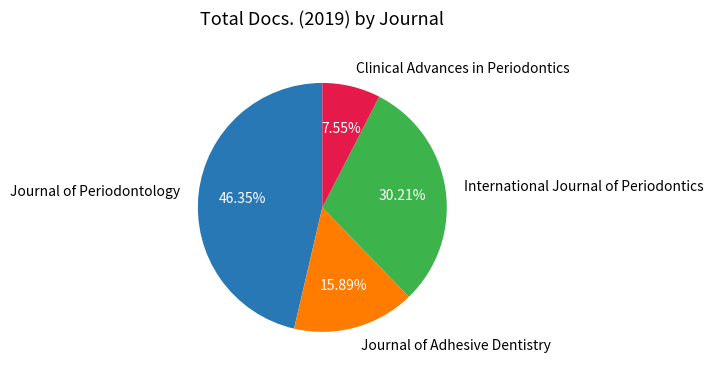

Combined, what portion of the pie is International Journal of Periodontics and Clinical Advances in Periodontics?

37.8%